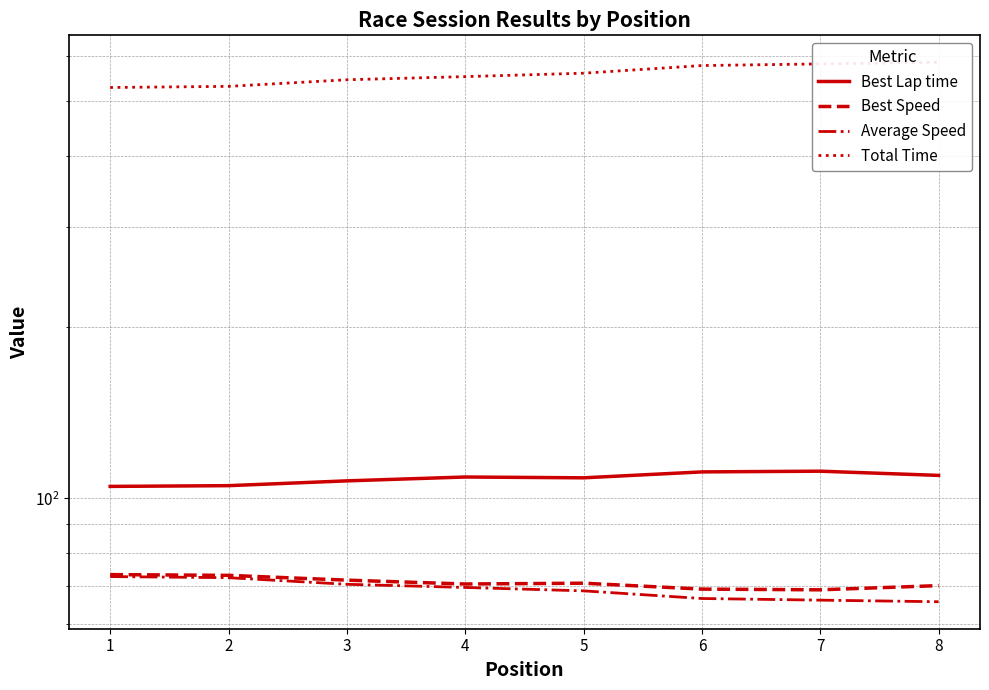

How many lines are shown in the chart?

4